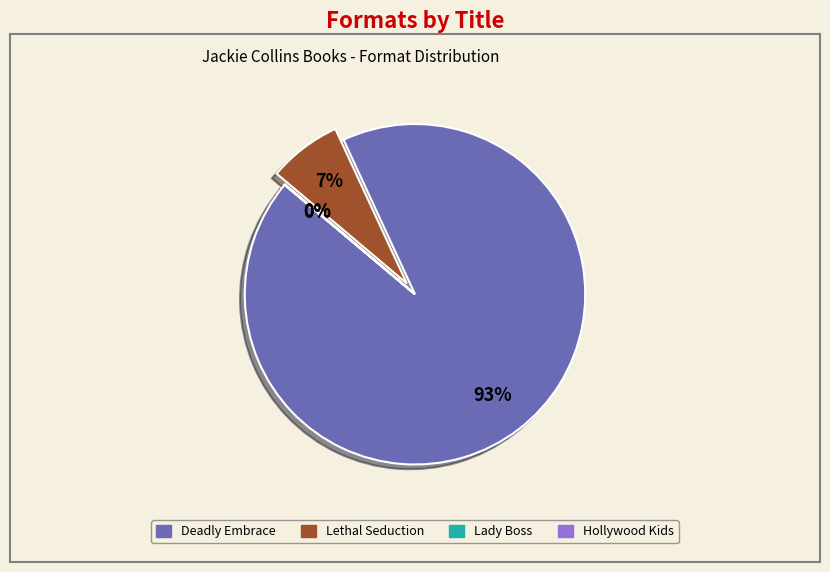

True or false: Deadly Embrace accounts for 99% of the total.

False